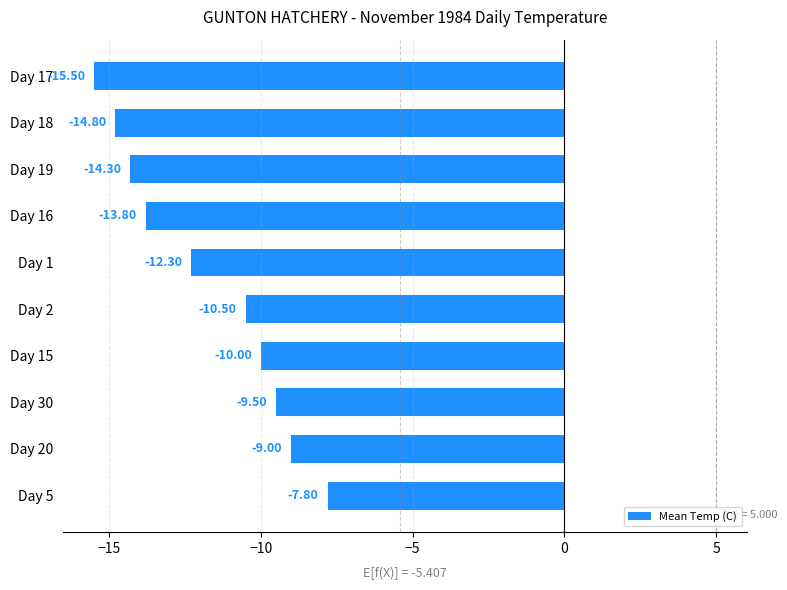

List the labels in order of value, smallest first.

Day 17, Day 18, Day 19, Day 16, Day 1, Day 2, Day 15, Day 30, Day 20, Day 5